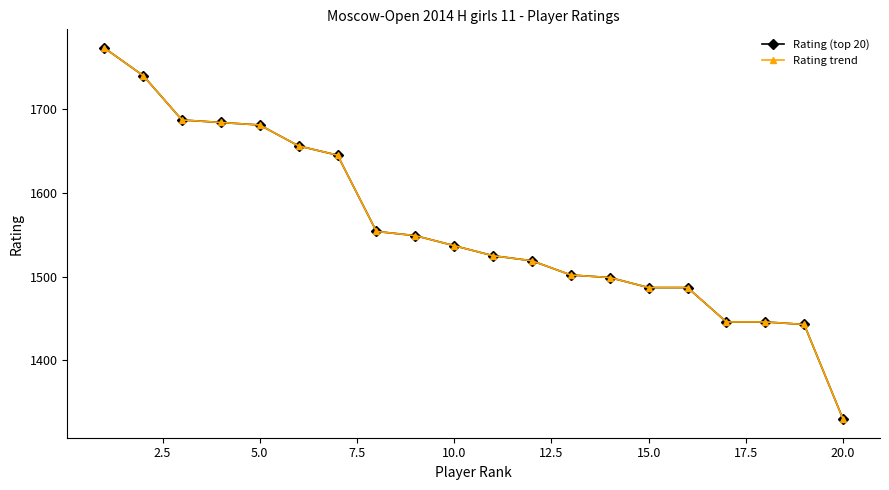

True or false: Rating trend has more than 1 interior local peaks.

False